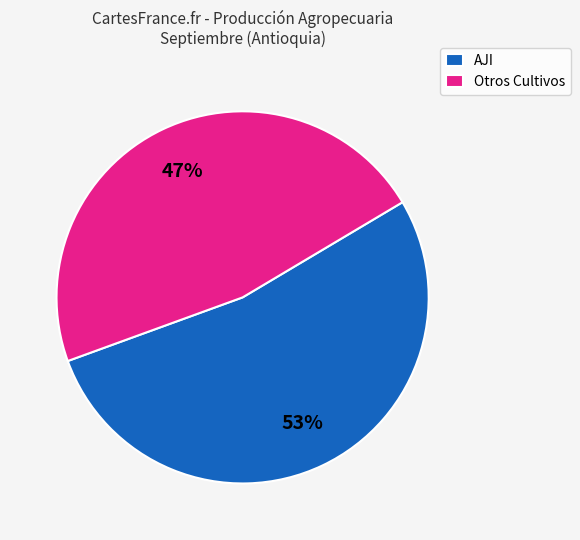

The AJI slice represents 67% of the pie. True or false?

False